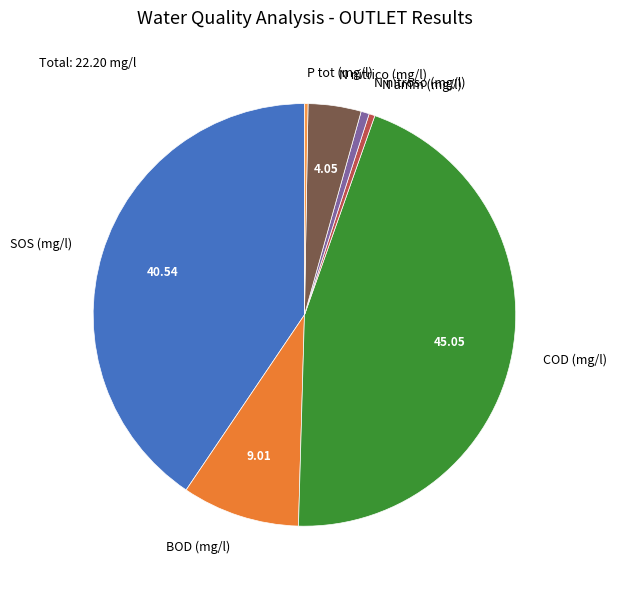

The BOD (mg/l) slice represents 9% of the pie. True or false?

True